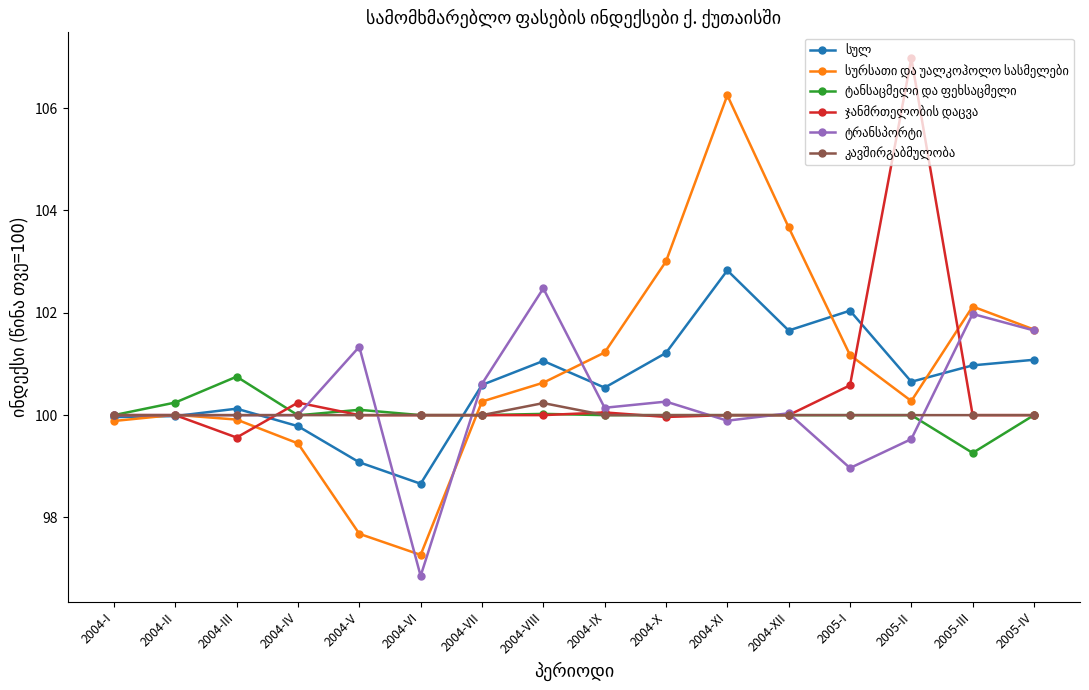

What is the label of the 15th point from the left?

2005-III